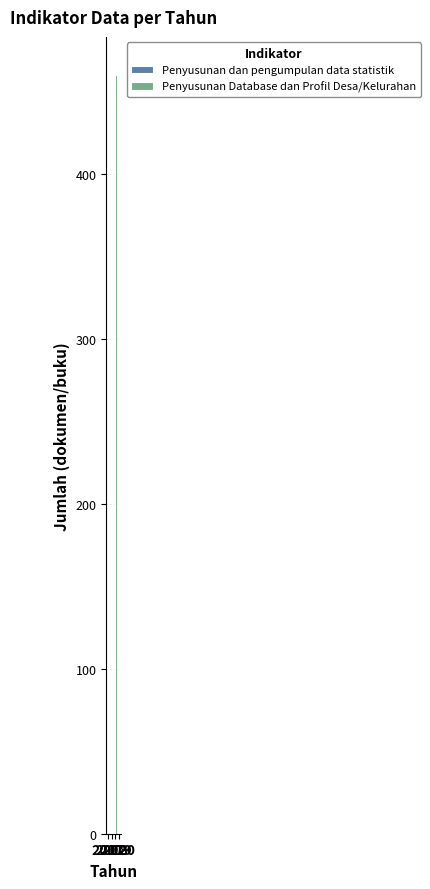

Are the bars grouped side by side (vs. stacked)?

Yes